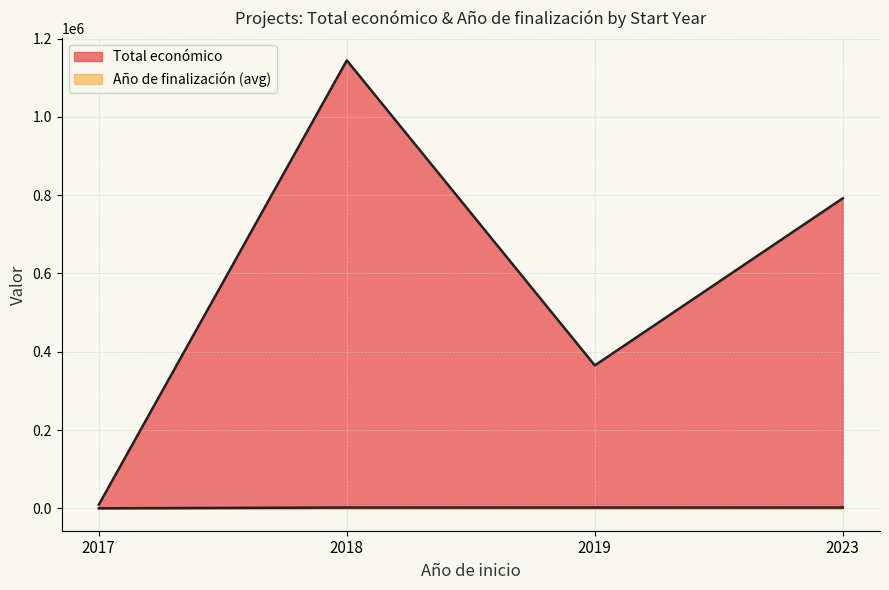

True or false: Año de finalización and Total económico intersect in this chart.

False